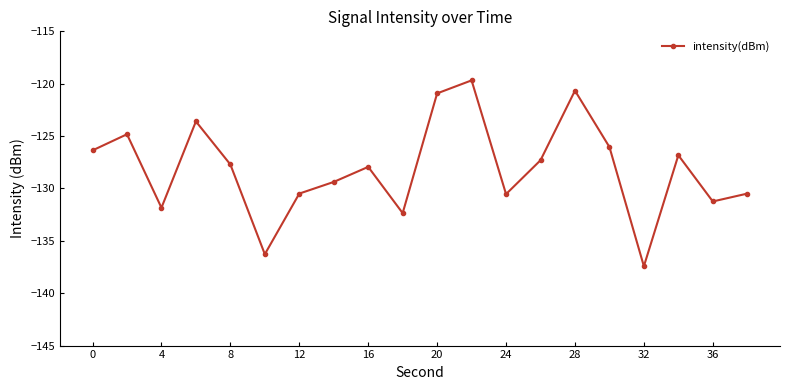

Reading right to left, transcribe all the data shown in this chart.

-130.5	-131.2	-126.8	-137.4	-126.0	-120.7	-127.3	-130.5	-119.7	-120.9	-132.4	-127.9	-129.4	-130.5	-136.3	-127.7	-123.6	-131.8	-124.8	-126.4